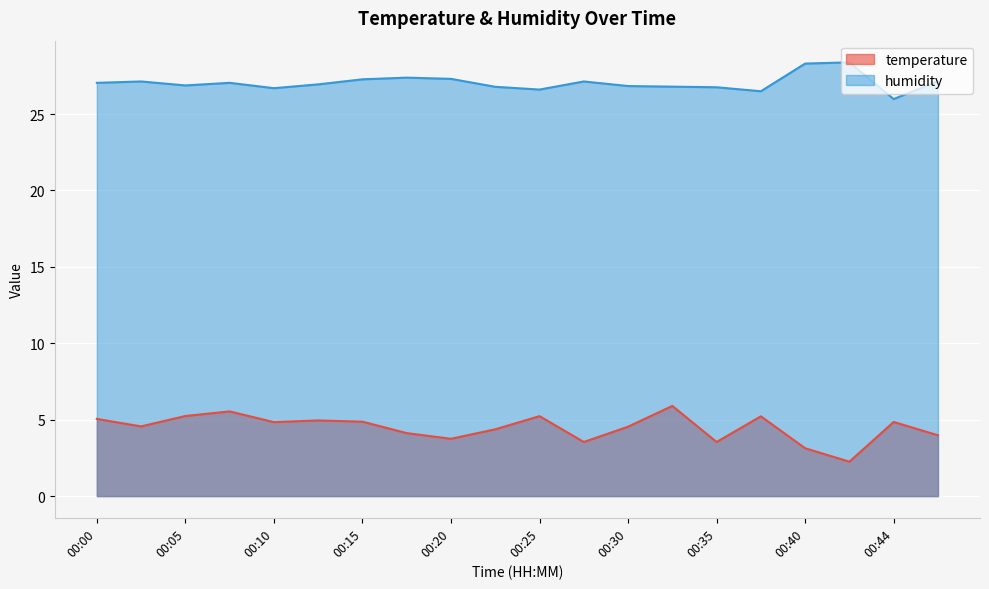

How many data points in temperature are above 4?

14